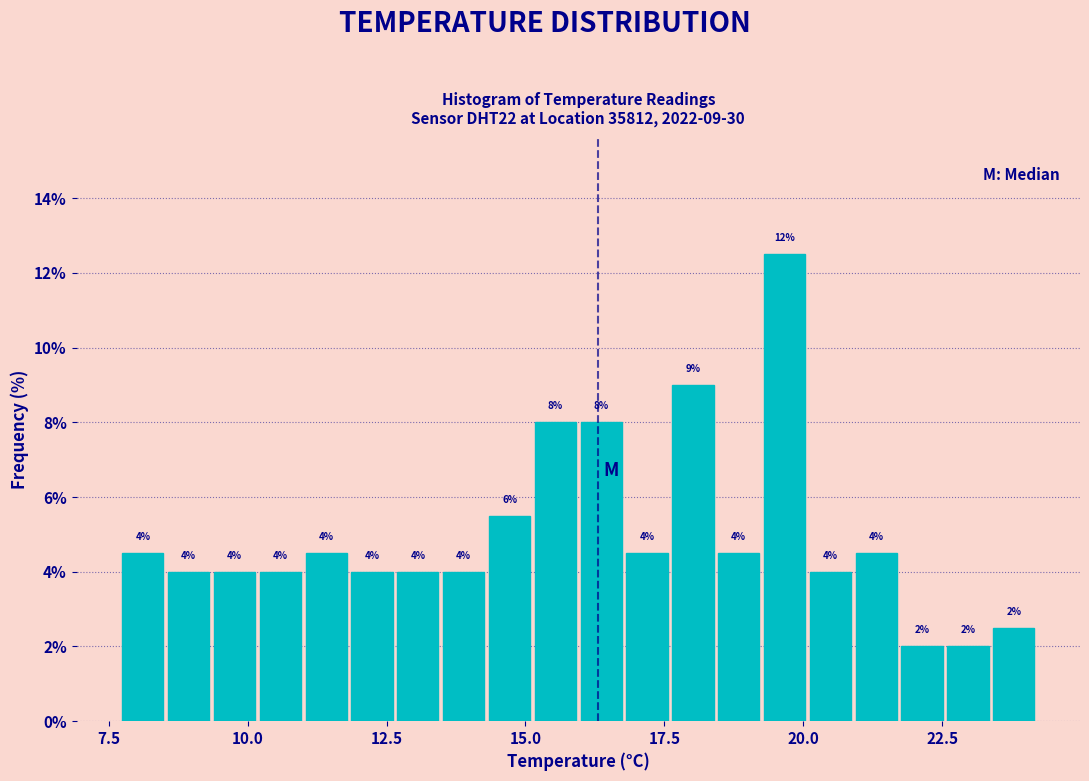

Read against the x-axis, roughly where is the centre of the tallest bar?

19.5